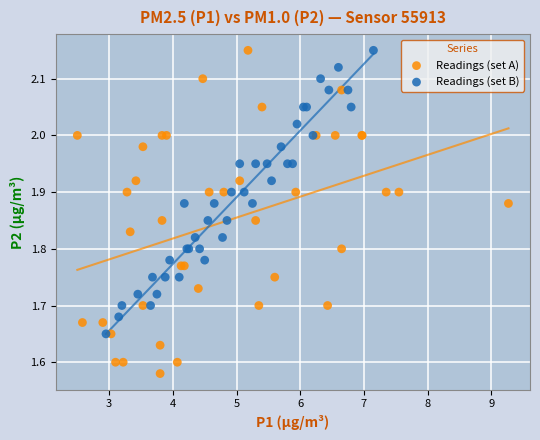

Which series reaches the minimum Y coordinate?

Readings (set A)